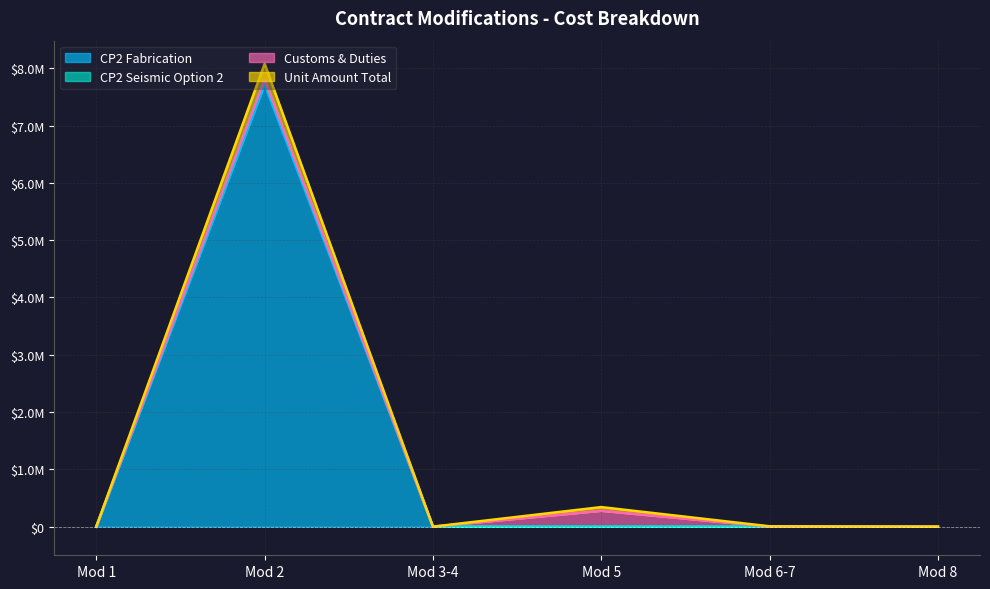

Rank the categories by CP2 Fabrication value from lowest to highest.

Mod 1, Mod 3-4, Mod 5, Mod 6-7, Mod 8, Mod 2